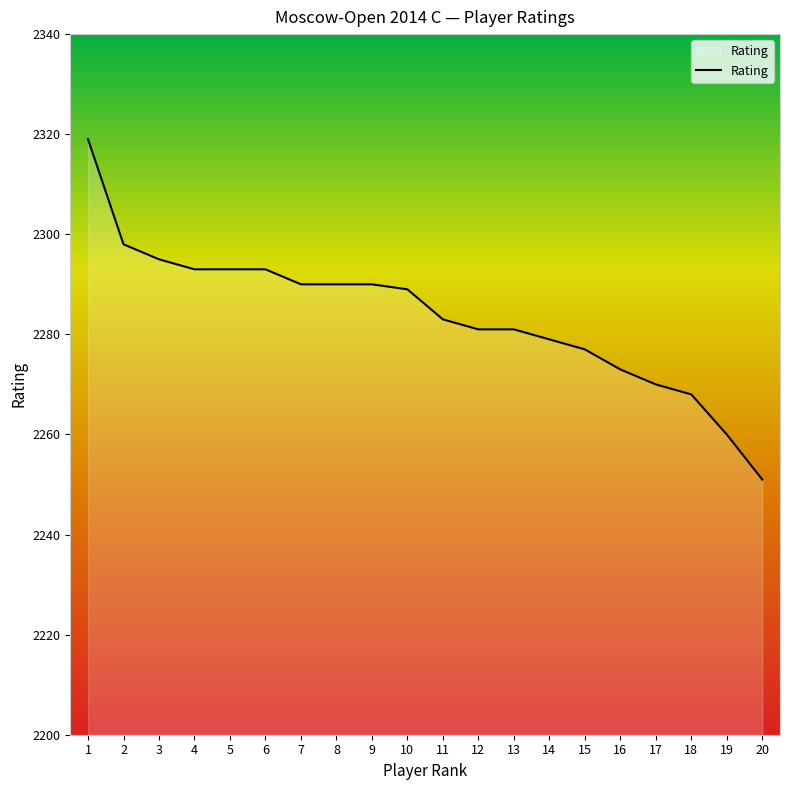

Does the chart have visible grid lines?

No